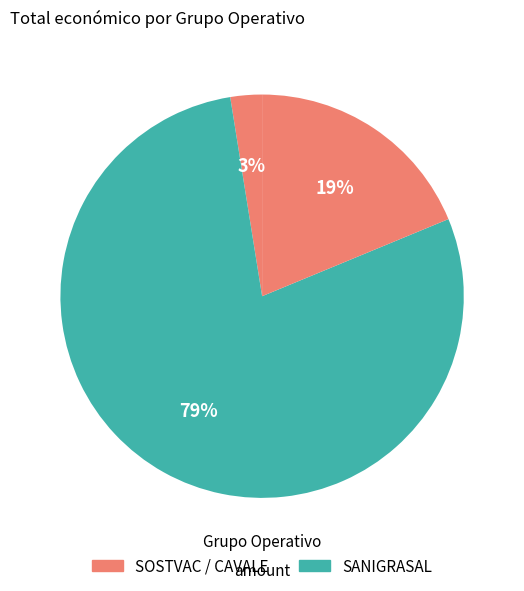

Which category has the smallest portion of the pie?

SOSTVAC